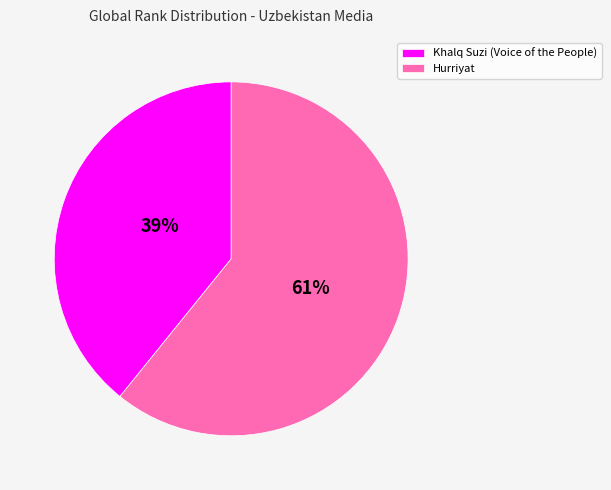

What percentage is the Khalq Suzi (Voice of the People) slice, to the nearest percent?

39%